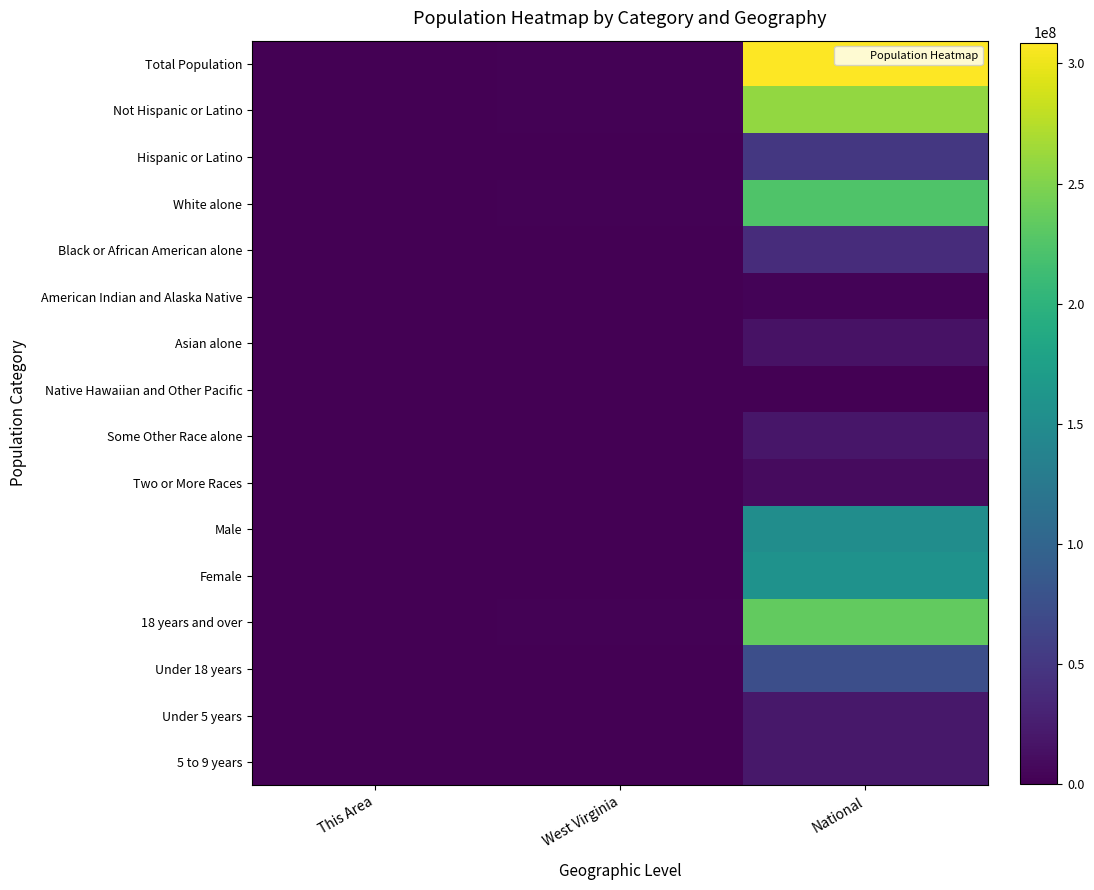

Between This Area and West Virginia, which series saw the biggest shift?

Total Population